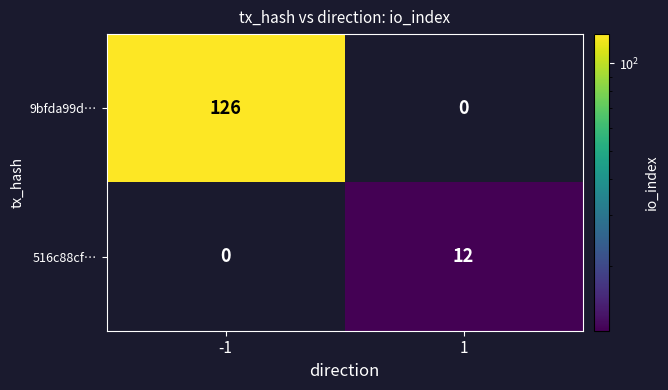

What is the sum of the 9bfda99d… values at -1 and 1?

126